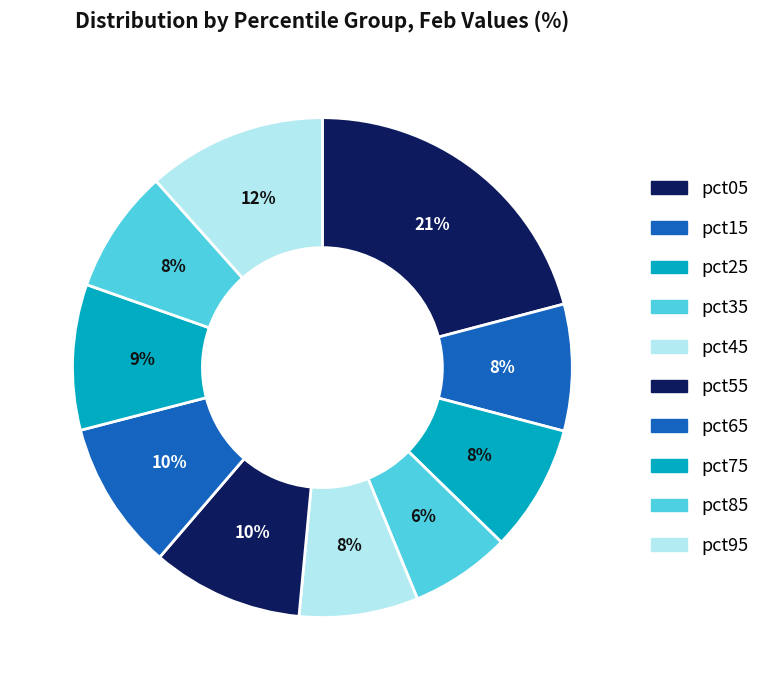

To the nearest percent, what percentage of the pie is pct35?

6%